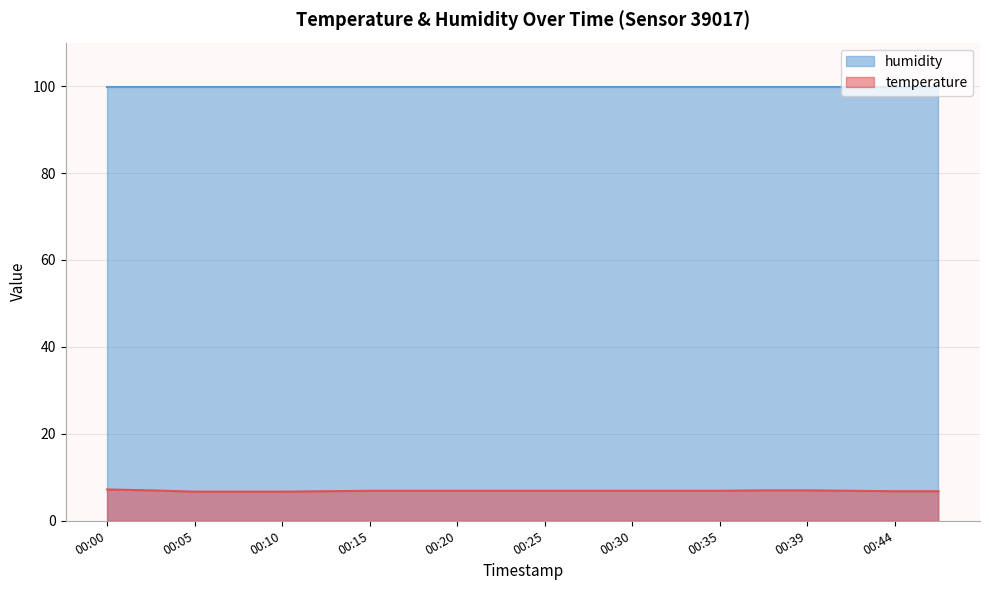

What is the smallest value displayed?

6.7